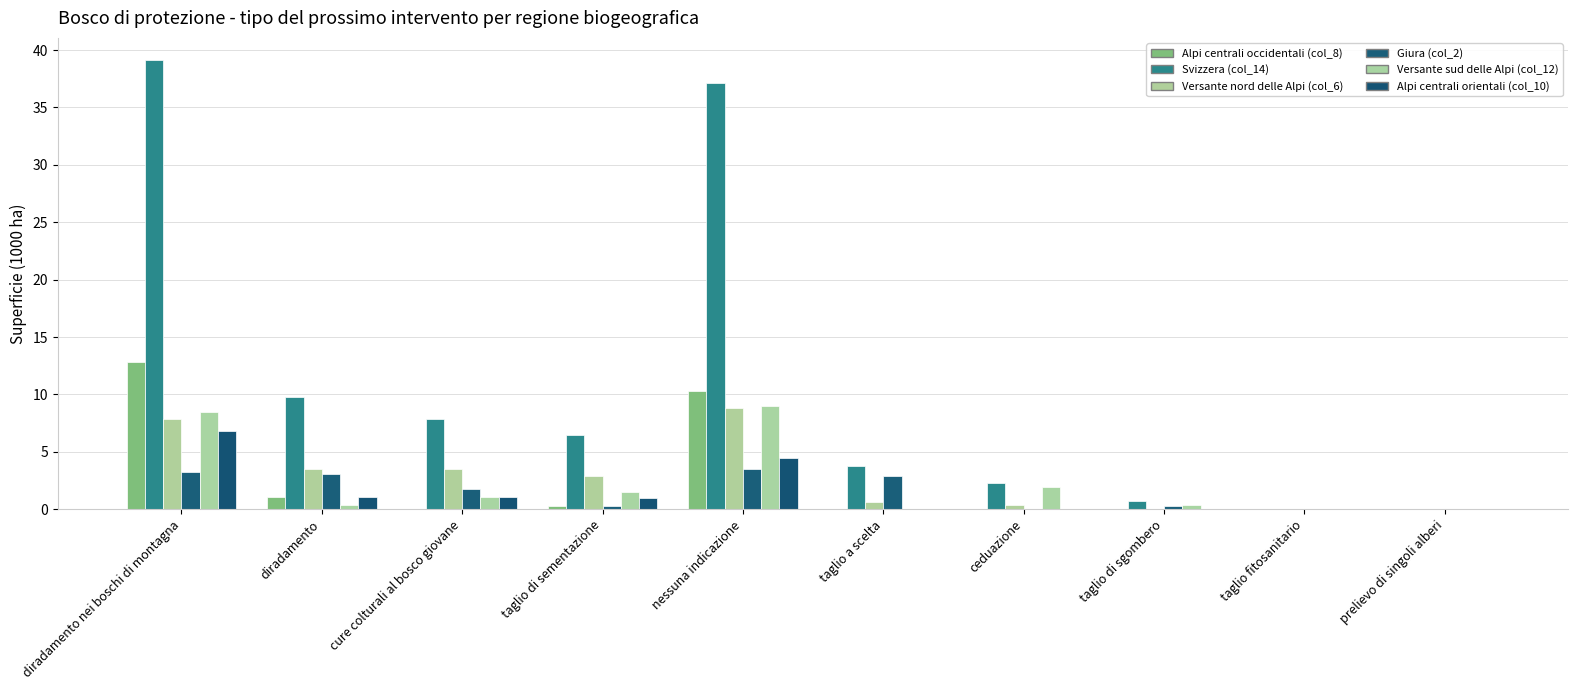

What value does the Giura (col_2) series have at cure colturali al bosco giovane?

1.8